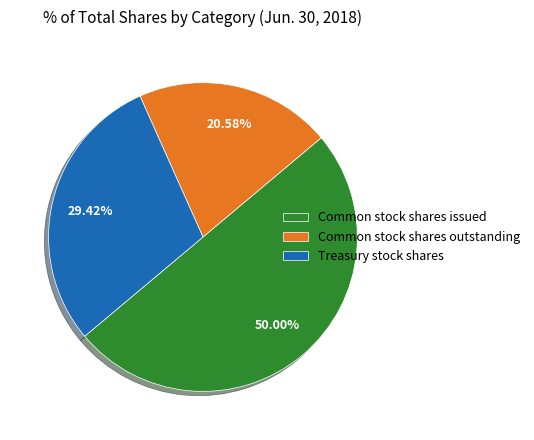

What is the largest slice in the pie chart?

Common stock shares issued